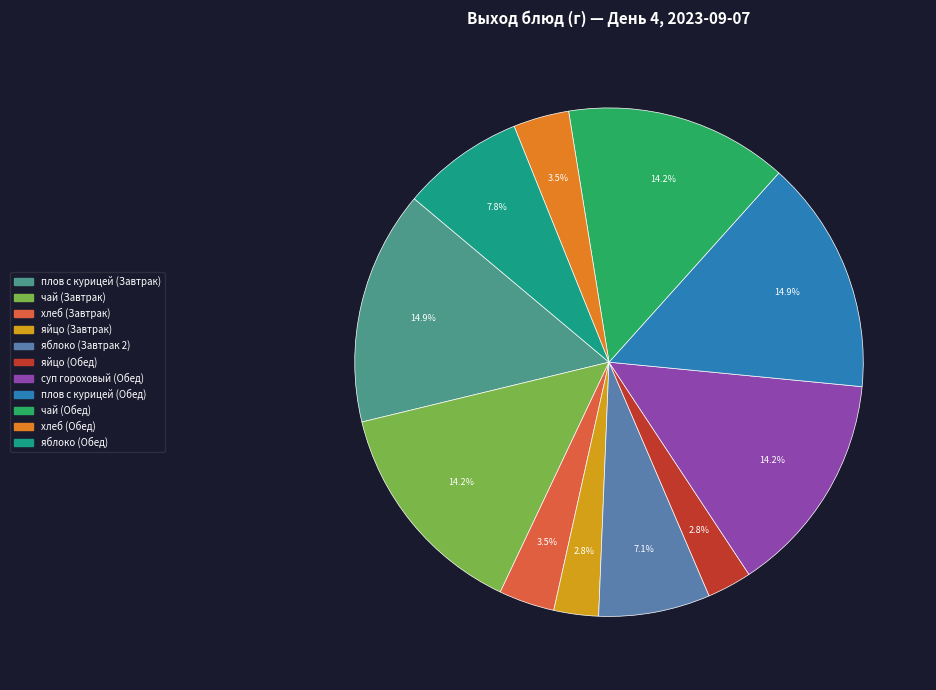

Is чай (Обед) the majority of the pie?

No